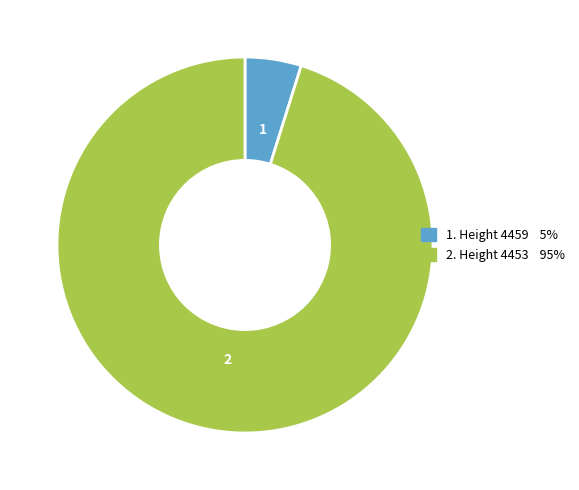

Does any single category account for the majority?

Yes